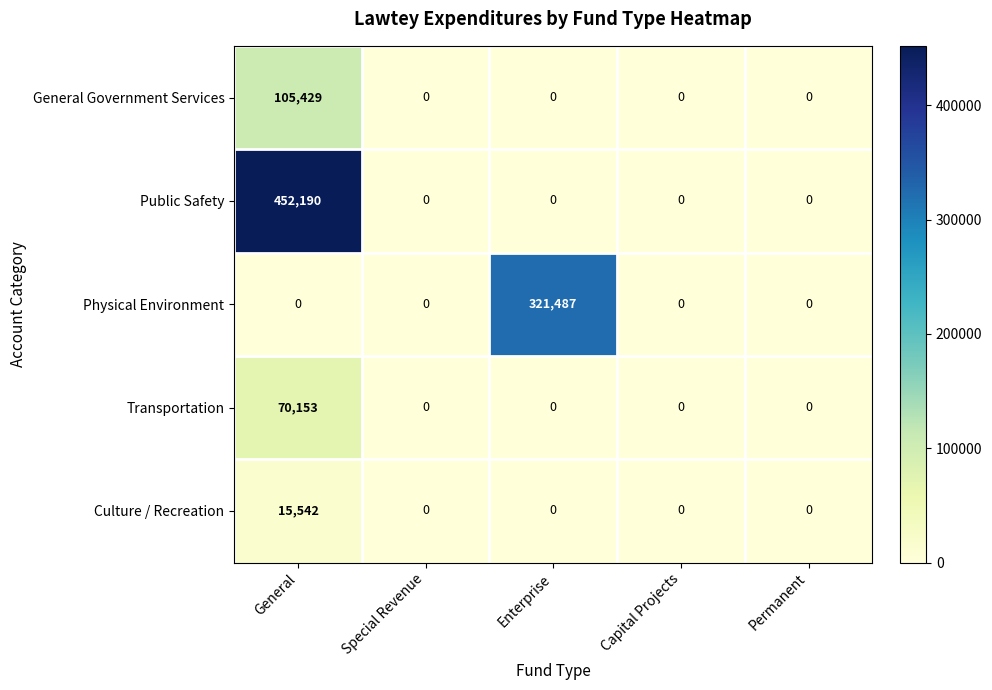

Is the value of Physical Environment at Permanent greater than the value of Public Safety at General?

No